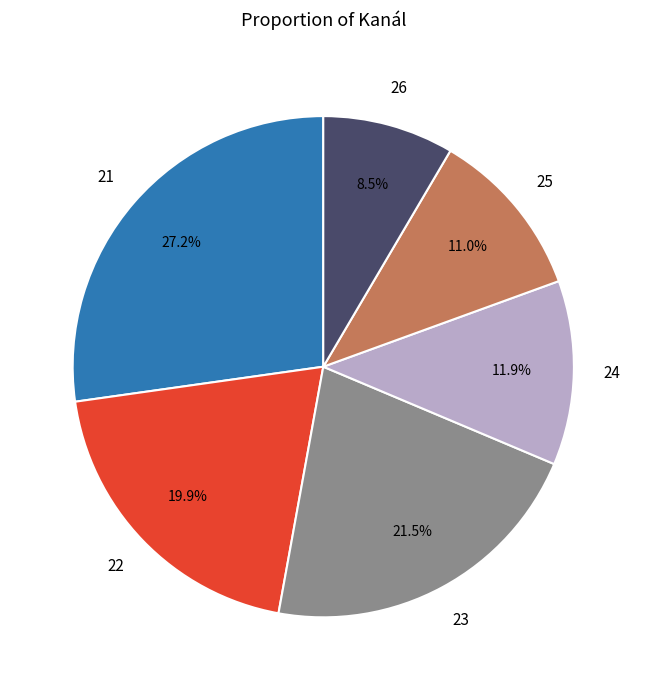

What is the ratio of the value at 21 to the value at 25?

2.5